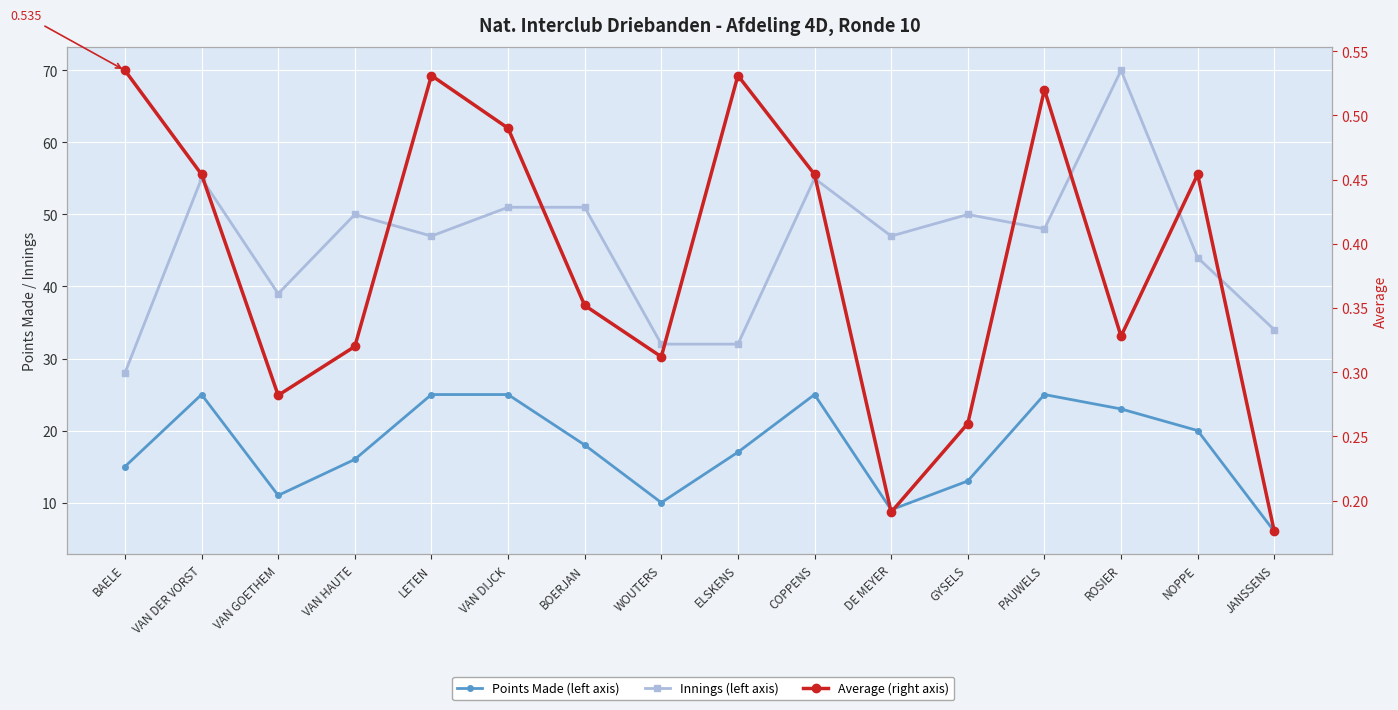

Rank the series by their average value, from highest to lowest.

Innings, Points Made, Average